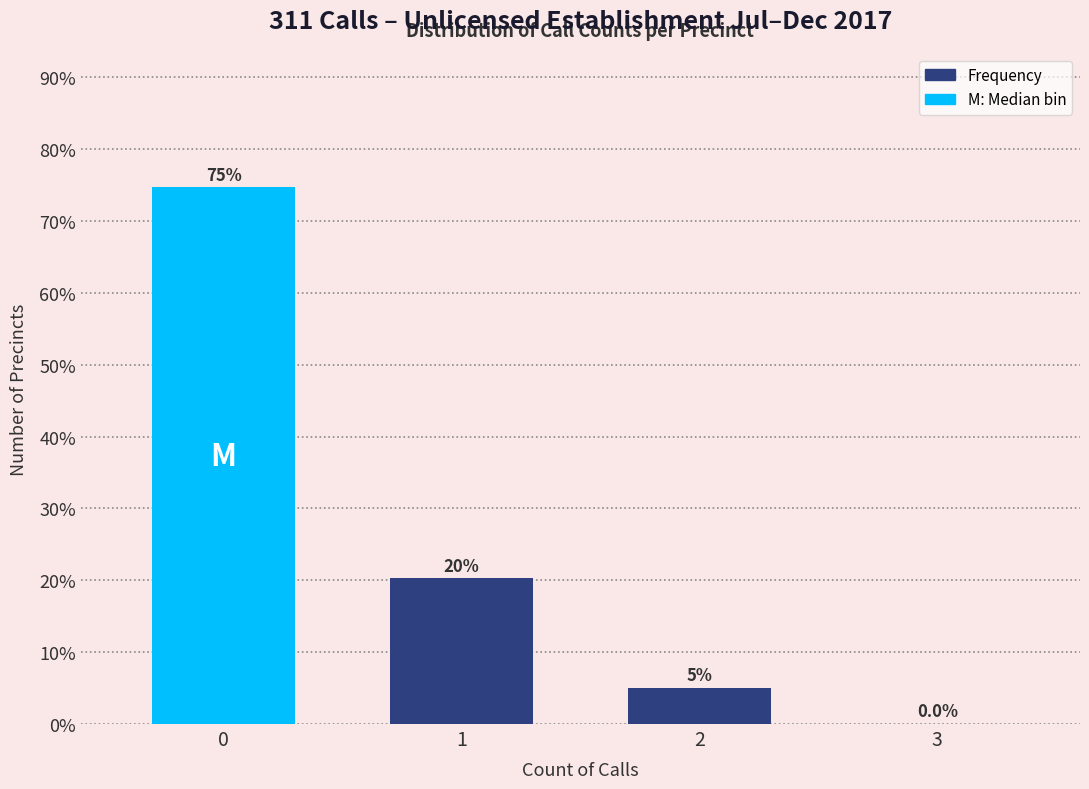

True or false: the data shows 117.0 at 0.

False